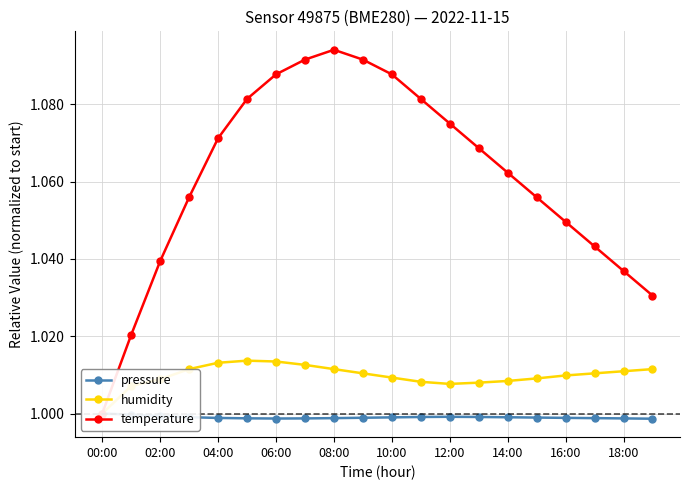

What is the label of the 13th point from the left?

12:00